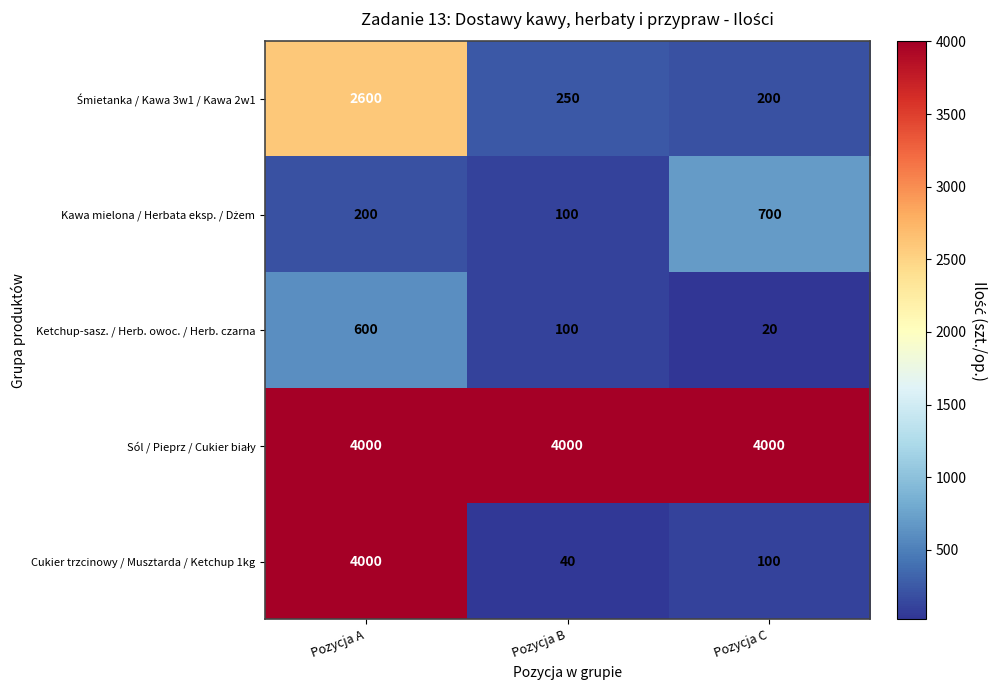

What is the approximate value of Cukier trzcinowy / Musztarda / Ketchup 1kg at Pozycja C?

100